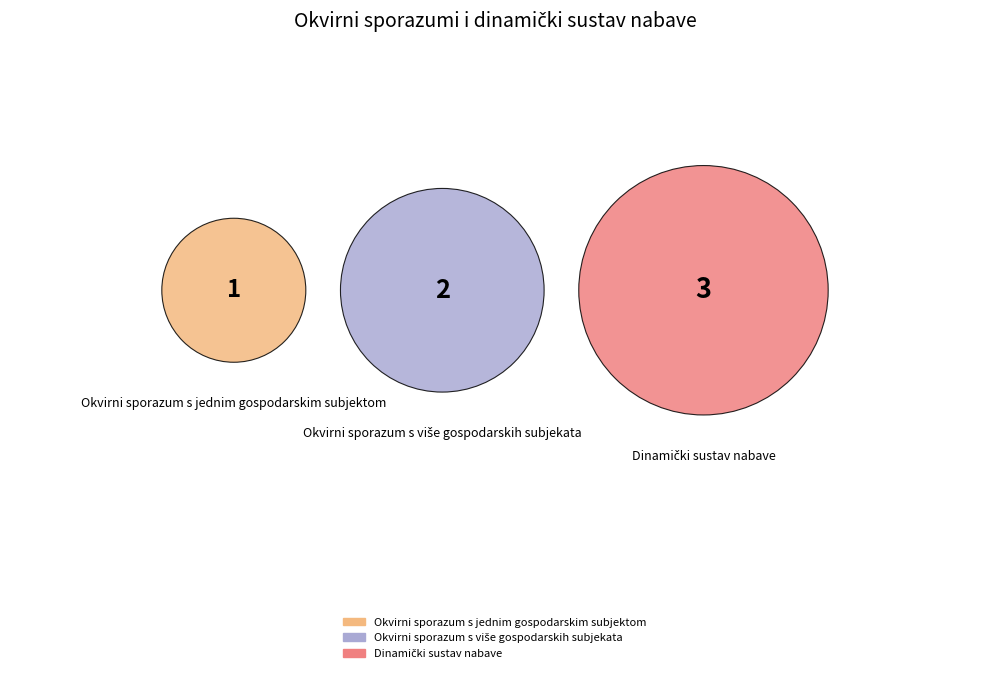

What percentage is NOT represented by Okvirni sporazum s više gospodarskih subjekata?

66.7%